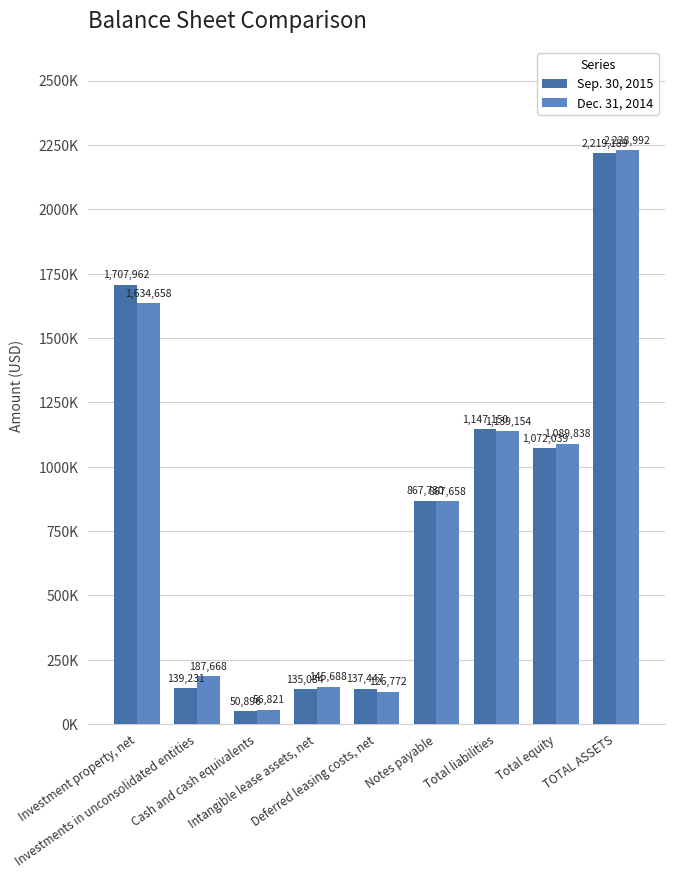

Does the chart contain stacked bars?

No